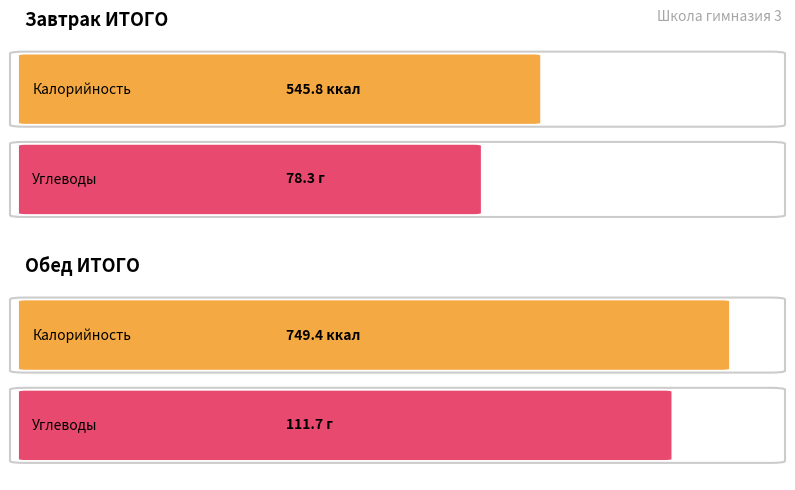

List the labels in order of Углеводы value, smallest first.

Завтрак ИТОГО, Обед ИТОГО